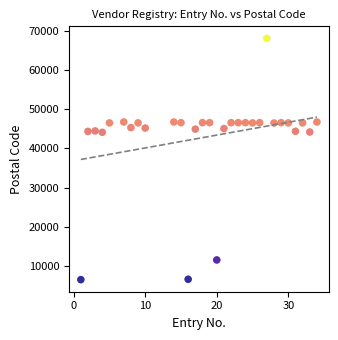

What is the range of X values (max minus min)?

33